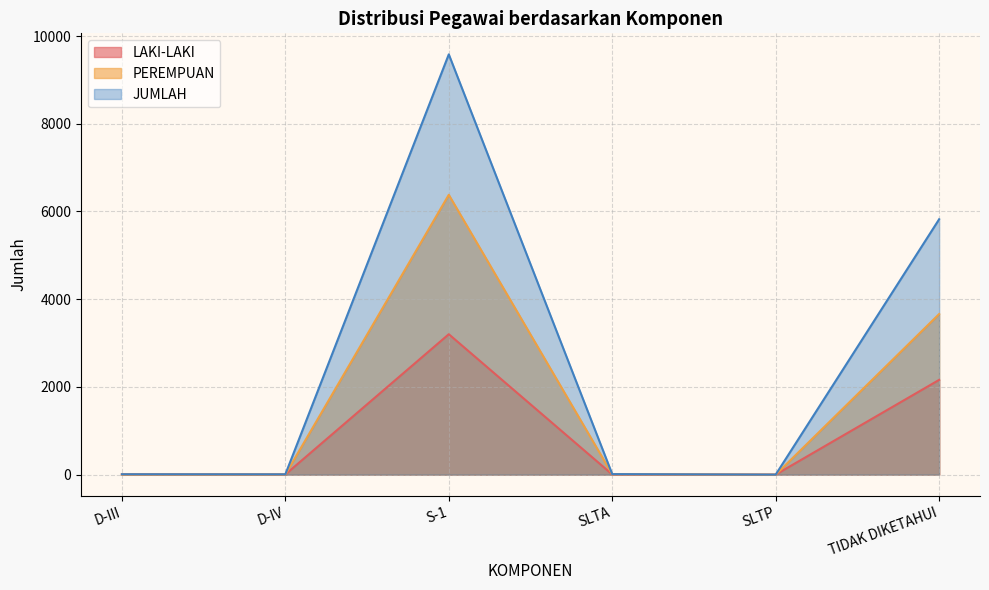

What is the sum of all JUMLAH values?

15435